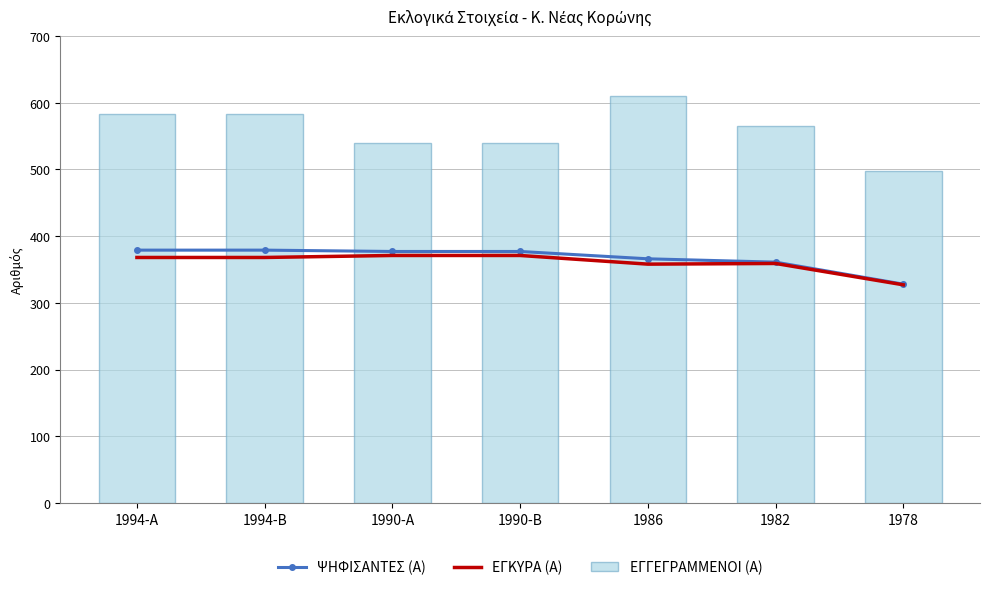

Are the bars grouped side by side (vs. stacked)?

Yes